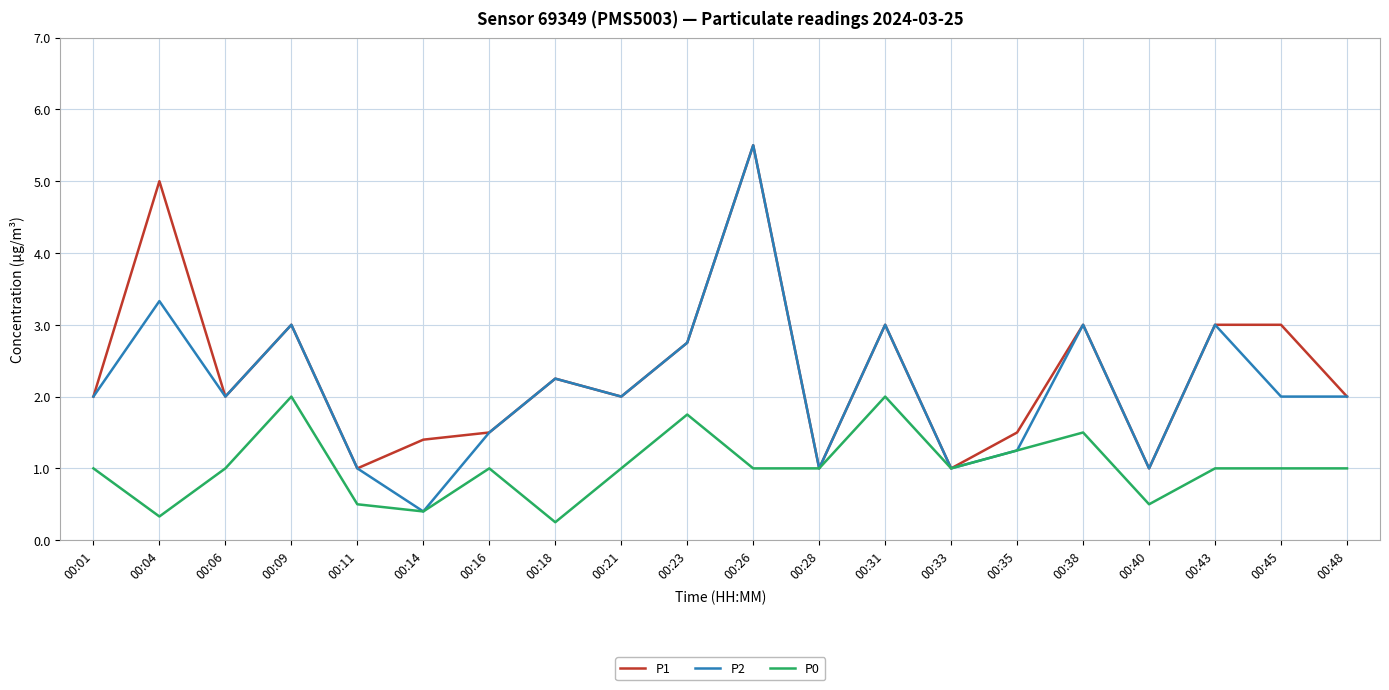

At which category does the chart reach its peak across all series?

00:26